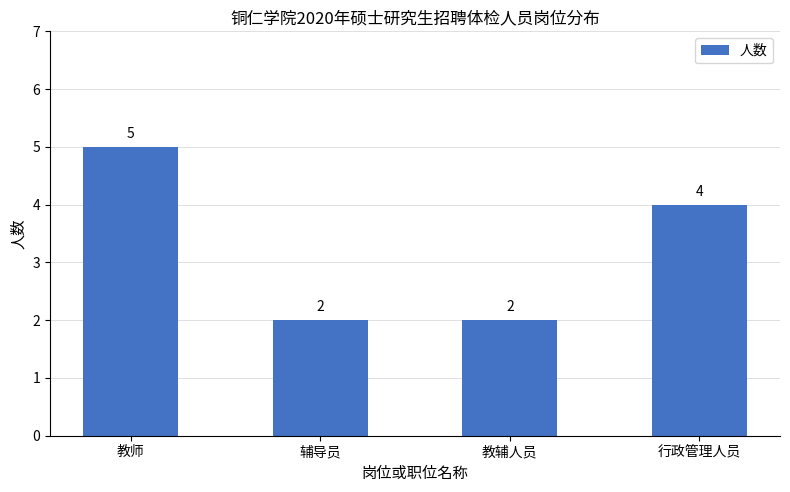

Is it true that the value at 辅导员 is 1?

False